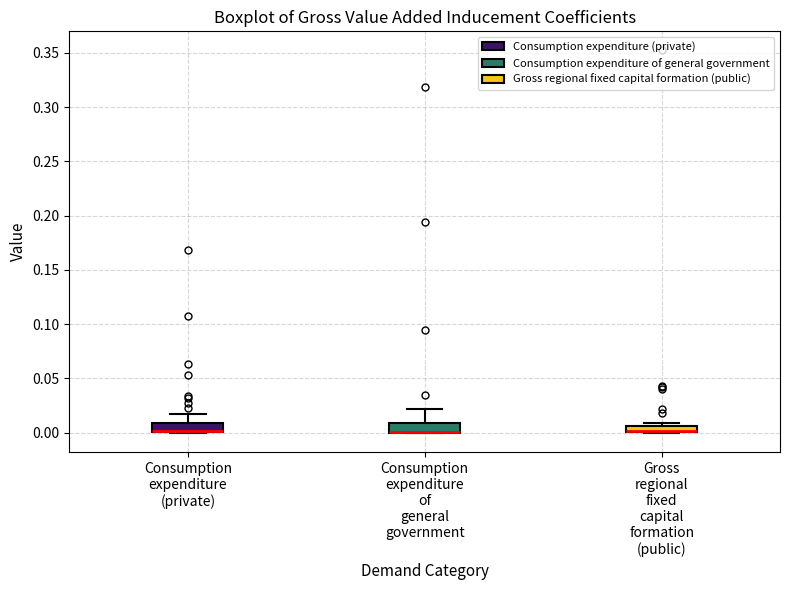

Where is the lower edge of the box for Consumption expenditure (private) on the y-axis? The values are not printed on the chart, so give them approximately, as read against the axis.

0.000